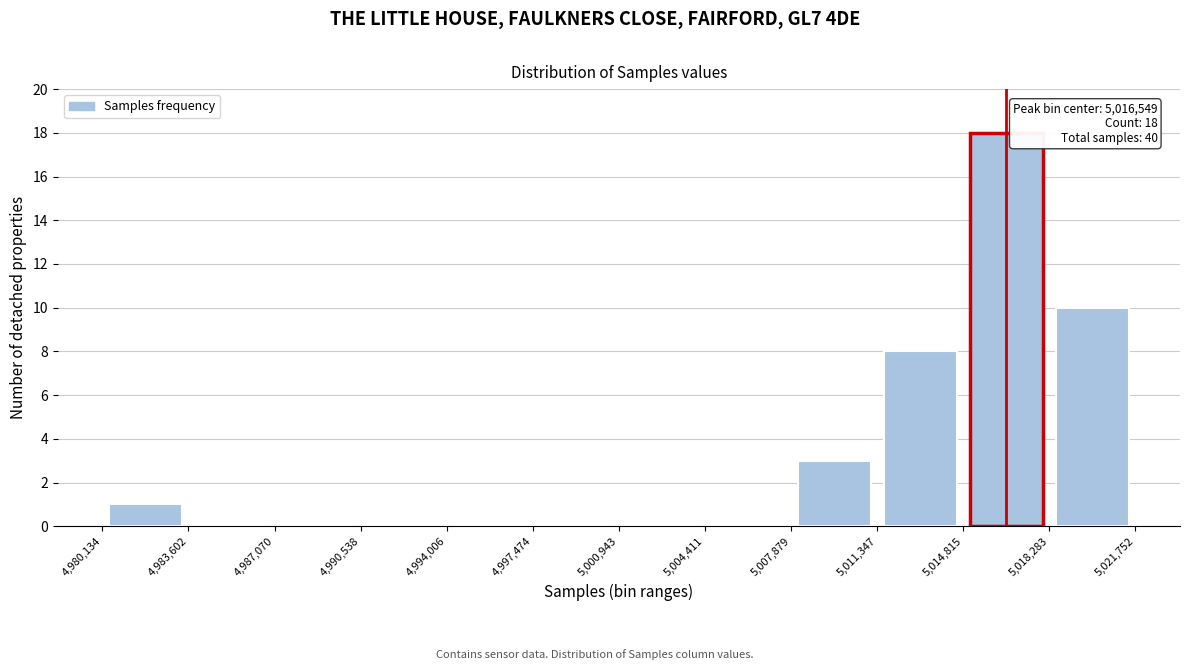

Which range on the x-axis has the tallest bar?

5,014,815 to 5,018,283